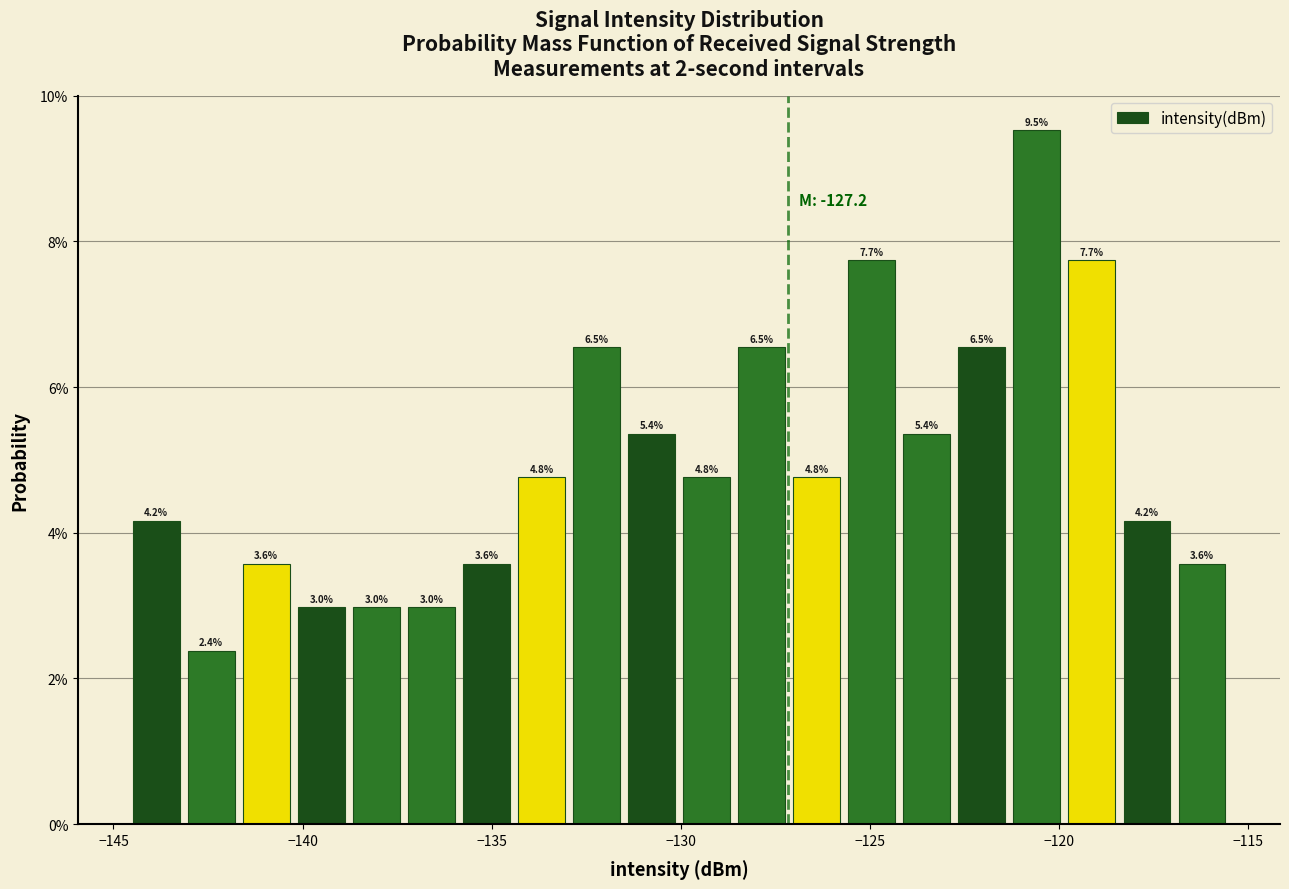

Around what value on the x-axis is the tallest bar? Give the approximate position of its centre, as read against the axis.

-120.5